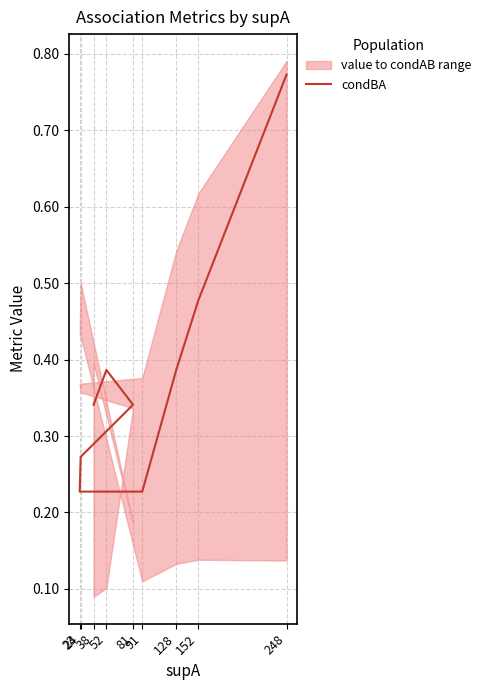

How many lines are shown in the chart?

1